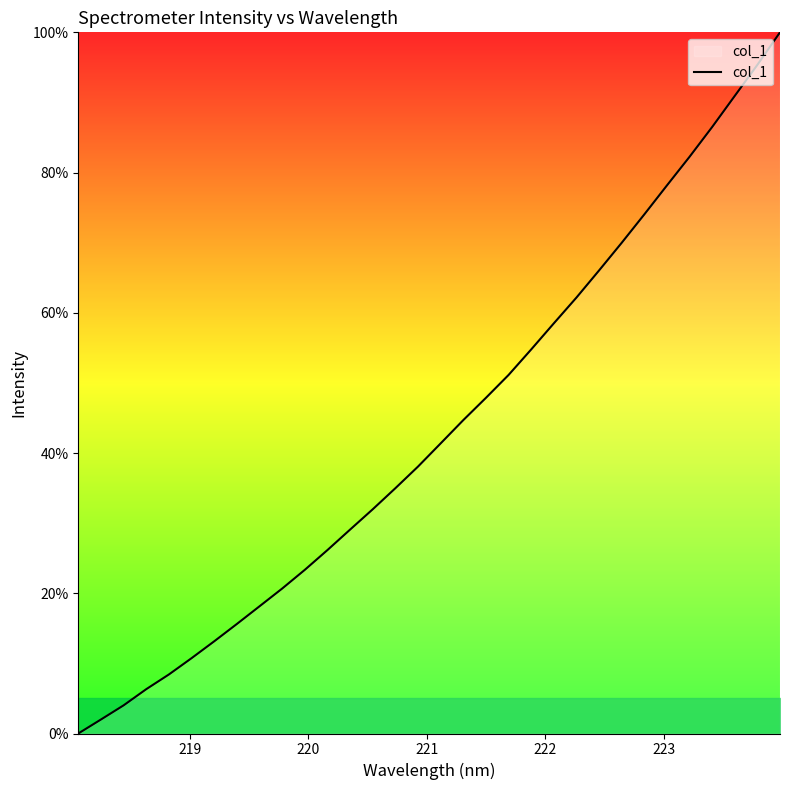

What is the greatest value displayed?

100.0